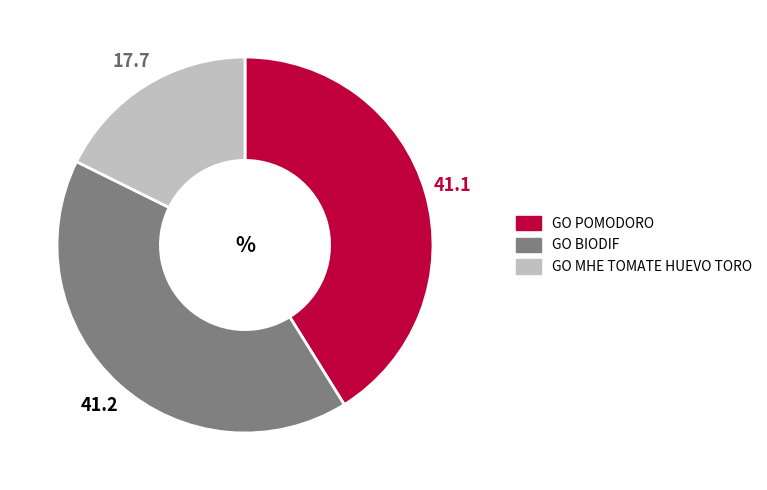

Combined, do GO POMODORO and GO MHE TOMATE HUEVO TORO account for over 50%?

Yes